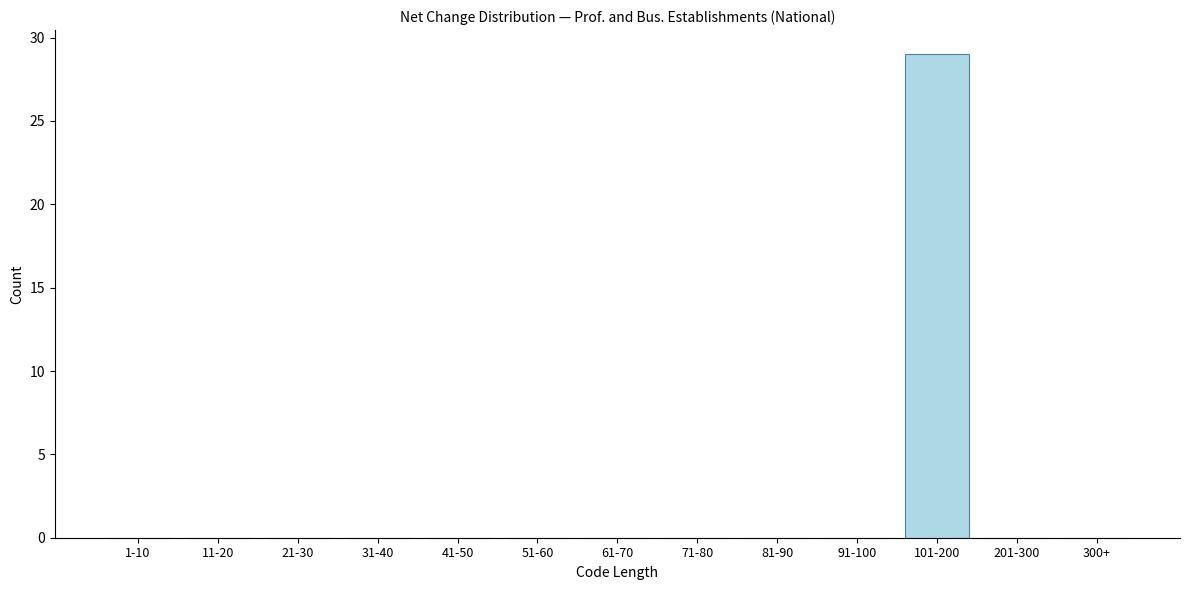

Reading left to right, extract all data points from this chart.

1-10=0	11-20=0	21-30=0	31-40=0	41-50=0	51-60=0	61-70=0	71-80=0	81-90=0	91-100=0	101-200=29	201-300=0	300+=0